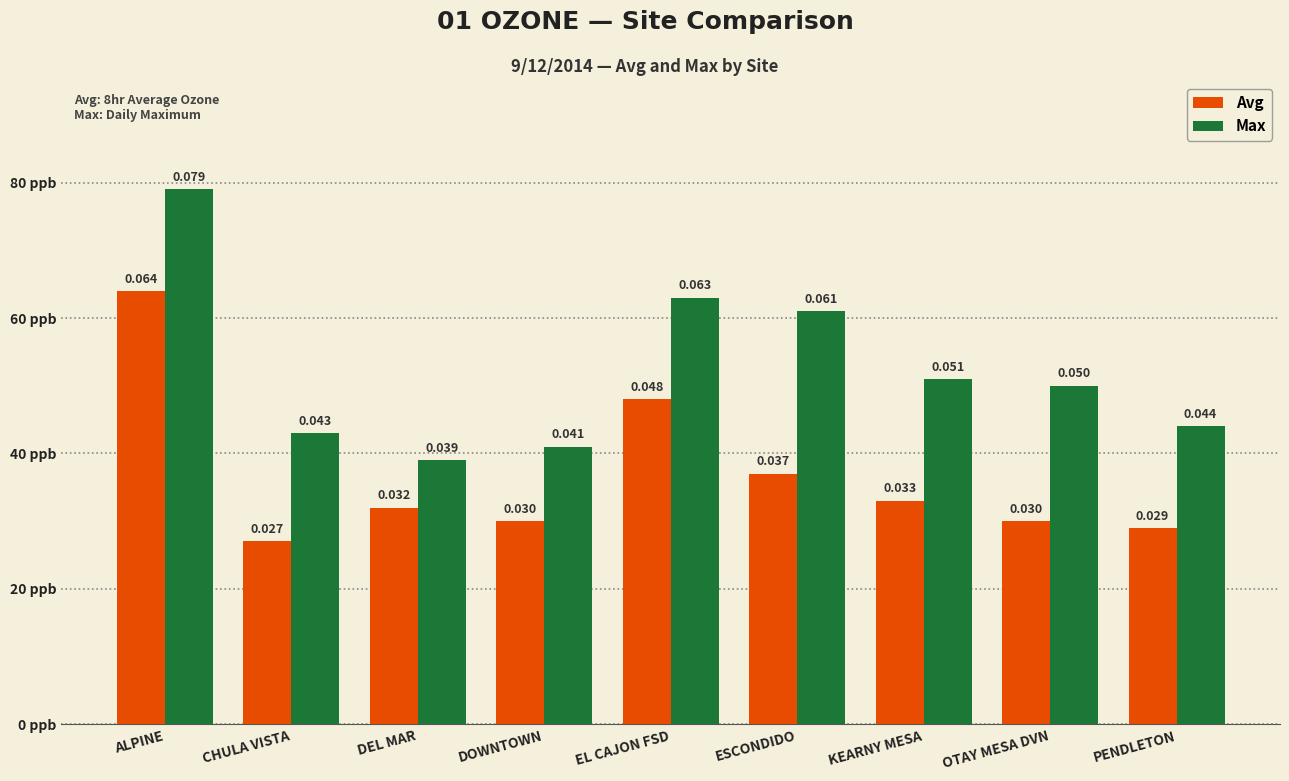

What is the label of the 2nd bar from the right?

OTAY MESA DVN